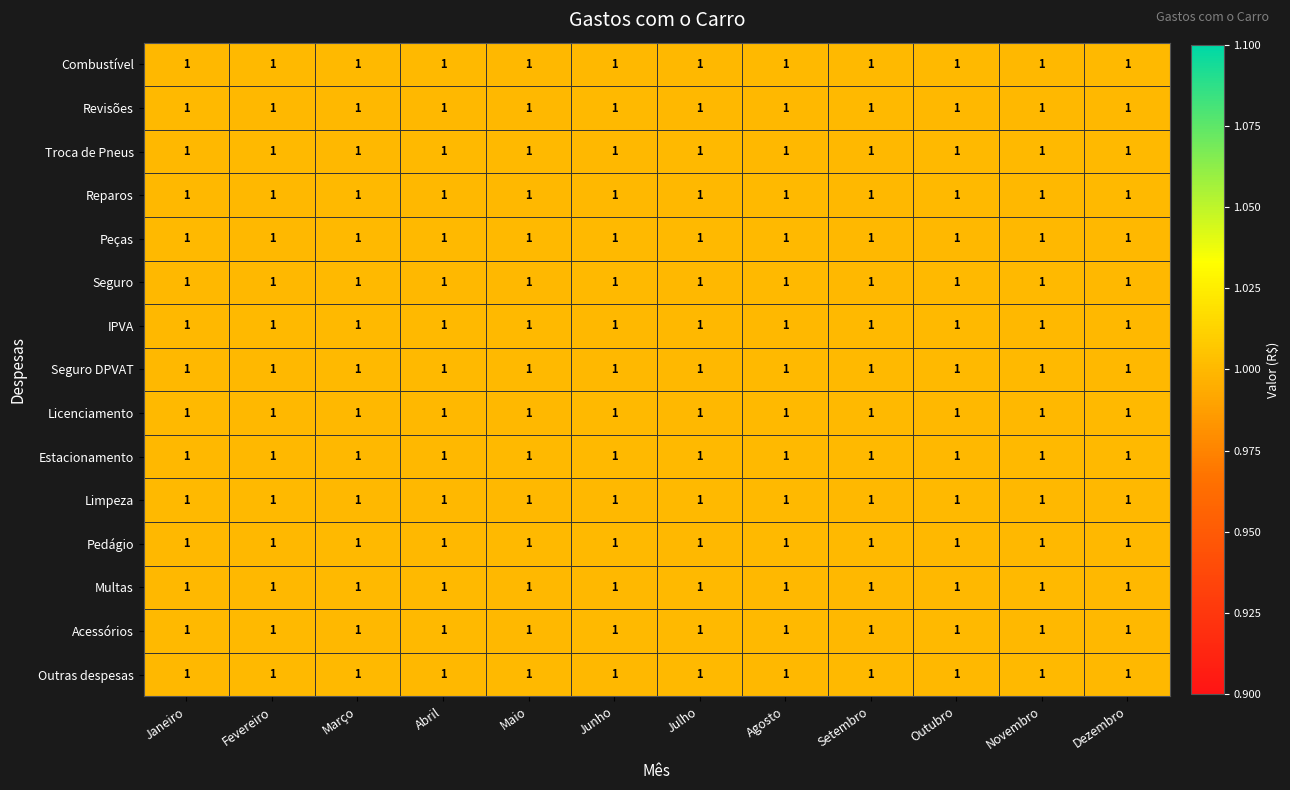

Reading right to left, what are all the values shown in this chart?

Combustível: Dezembro=1.0	Novembro=1.0	Outubro=1.0	Setembro=1.0	Agosto=1.0	Julho=1.0	Junho=1.0	Maio=1.0	Abril=1.0	Março=1.0	Fevereiro=1.0	Janeiro=1.0
Revisões: Dezembro=1.0	Novembro=1.0	Outubro=1.0	Setembro=1.0	Agosto=1.0	Julho=1.0	Junho=1.0	Maio=1.0	Abril=1.0	Março=1.0	Fevereiro=1.0	Janeiro=1.0
Troca de Pneus: Dezembro=1.0	Novembro=1.0	Outubro=1.0	Setembro=1.0	Agosto=1.0	Julho=1.0	Junho=1.0	Maio=1.0	Abril=1.0	Março=1.0	Fevereiro=1.0	Janeiro=1.0
Reparos: Dezembro=1.0	Novembro=1.0	Outubro=1.0	Setembro=1.0	Agosto=1.0	Julho=1.0	Junho=1.0	Maio=1.0	Abril=1.0	Março=1.0	Fevereiro=1.0	Janeiro=1.0
Peças: Dezembro=1.0	Novembro=1.0	Outubro=1.0	Setembro=1.0	Agosto=1.0	Julho=1.0	Junho=1.0	Maio=1.0	Abril=1.0	Março=1.0	Fevereiro=1.0	Janeiro=1.0
Seguro: Dezembro=1.0	Novembro=1.0	Outubro=1.0	Setembro=1.0	Agosto=1.0	Julho=1.0	Junho=1.0	Maio=1.0	Abril=1.0	Março=1.0	Fevereiro=1.0	Janeiro=1.0
IPVA: Dezembro=1.0	Novembro=1.0	Outubro=1.0	Setembro=1.0	Agosto=1.0	Julho=1.0	Junho=1.0	Maio=1.0	Abril=1.0	Março=1.0	Fevereiro=1.0	Janeiro=1.0
Seguro DPVAT: Dezembro=1.0	Novembro=1.0	Outubro=1.0	Setembro=1.0	Agosto=1.0	Julho=1.0	Junho=1.0	Maio=1.0	Abril=1.0	Março=1.0	Fevereiro=1.0	Janeiro=1.0
Licenciamento: Dezembro=1.0	Novembro=1.0	Outubro=1.0	Setembro=1.0	Agosto=1.0	Julho=1.0	Junho=1.0	Maio=1.0	Abril=1.0	Março=1.0	Fevereiro=1.0	Janeiro=1.0
Estacionamento: Dezembro=1.0	Novembro=1.0	Outubro=1.0	Setembro=1.0	Agosto=1.0	Julho=1.0	Junho=1.0	Maio=1.0	Abril=1.0	Março=1.0	Fevereiro=1.0	Janeiro=1.0
Limpeza: Dezembro=1.0	Novembro=1.0	Outubro=1.0	Setembro=1.0	Agosto=1.0	Julho=1.0	Junho=1.0	Maio=1.0	Abril=1.0	Março=1.0	Fevereiro=1.0	Janeiro=1.0
Pedágio: Dezembro=1.0	Novembro=1.0	Outubro=1.0	Setembro=1.0	Agosto=1.0	Julho=1.0	Junho=1.0	Maio=1.0	Abril=1.0	Março=1.0	Fevereiro=1.0	Janeiro=1.0
Multas: Dezembro=1.0	Novembro=1.0	Outubro=1.0	Setembro=1.0	Agosto=1.0	Julho=1.0	Junho=1.0	Maio=1.0	Abril=1.0	Março=1.0	Fevereiro=1.0	Janeiro=1.0
Acessórios: Dezembro=1.0	Novembro=1.0	Outubro=1.0	Setembro=1.0	Agosto=1.0	Julho=1.0	Junho=1.0	Maio=1.0	Abril=1.0	Março=1.0	Fevereiro=1.0	Janeiro=1.0
Outras despesas: Dezembro=1.0	Novembro=1.0	Outubro=1.0	Setembro=1.0	Agosto=1.0	Julho=1.0	Junho=1.0	Maio=1.0	Abril=1.0	Março=1.0	Fevereiro=1.0	Janeiro=1.0